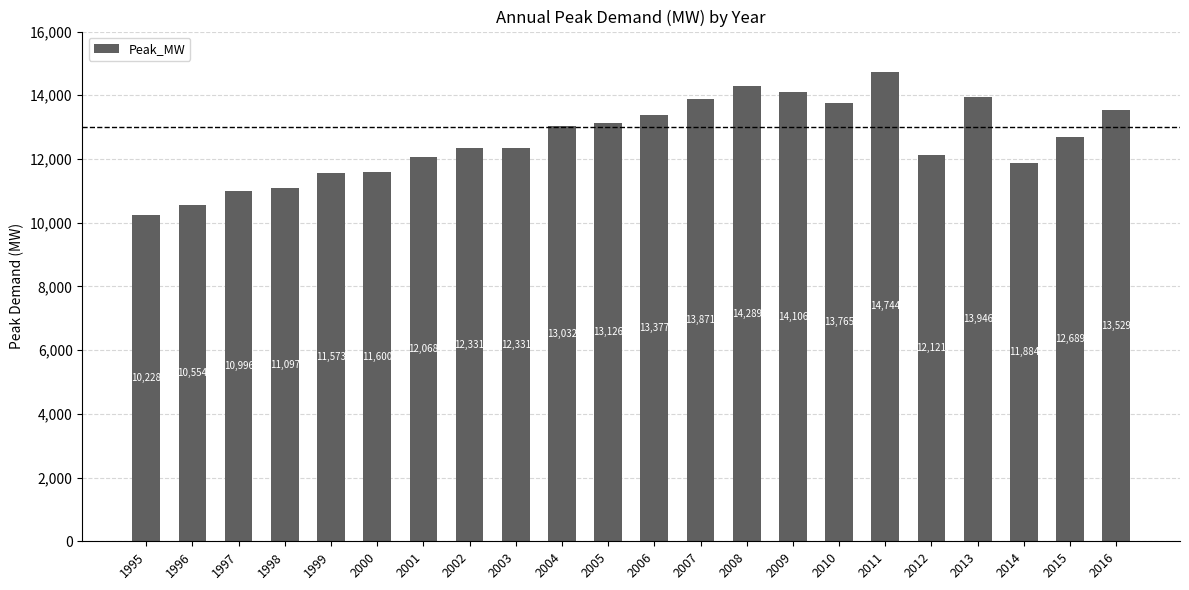

Where does the data first go above 12689?

2004